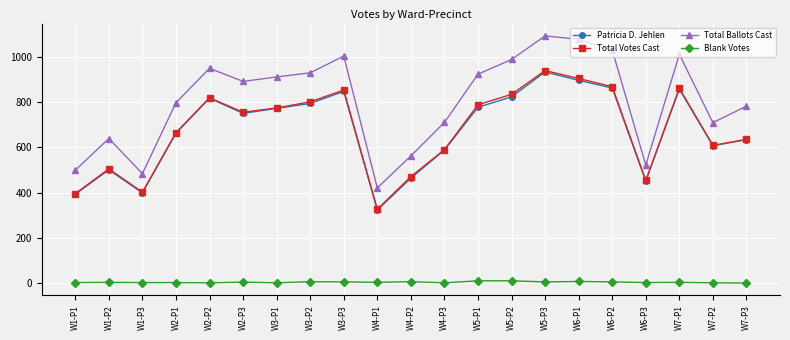

What is the difference between the Patricia D. Jehlen values at W5-P3 and W4-P3?

345